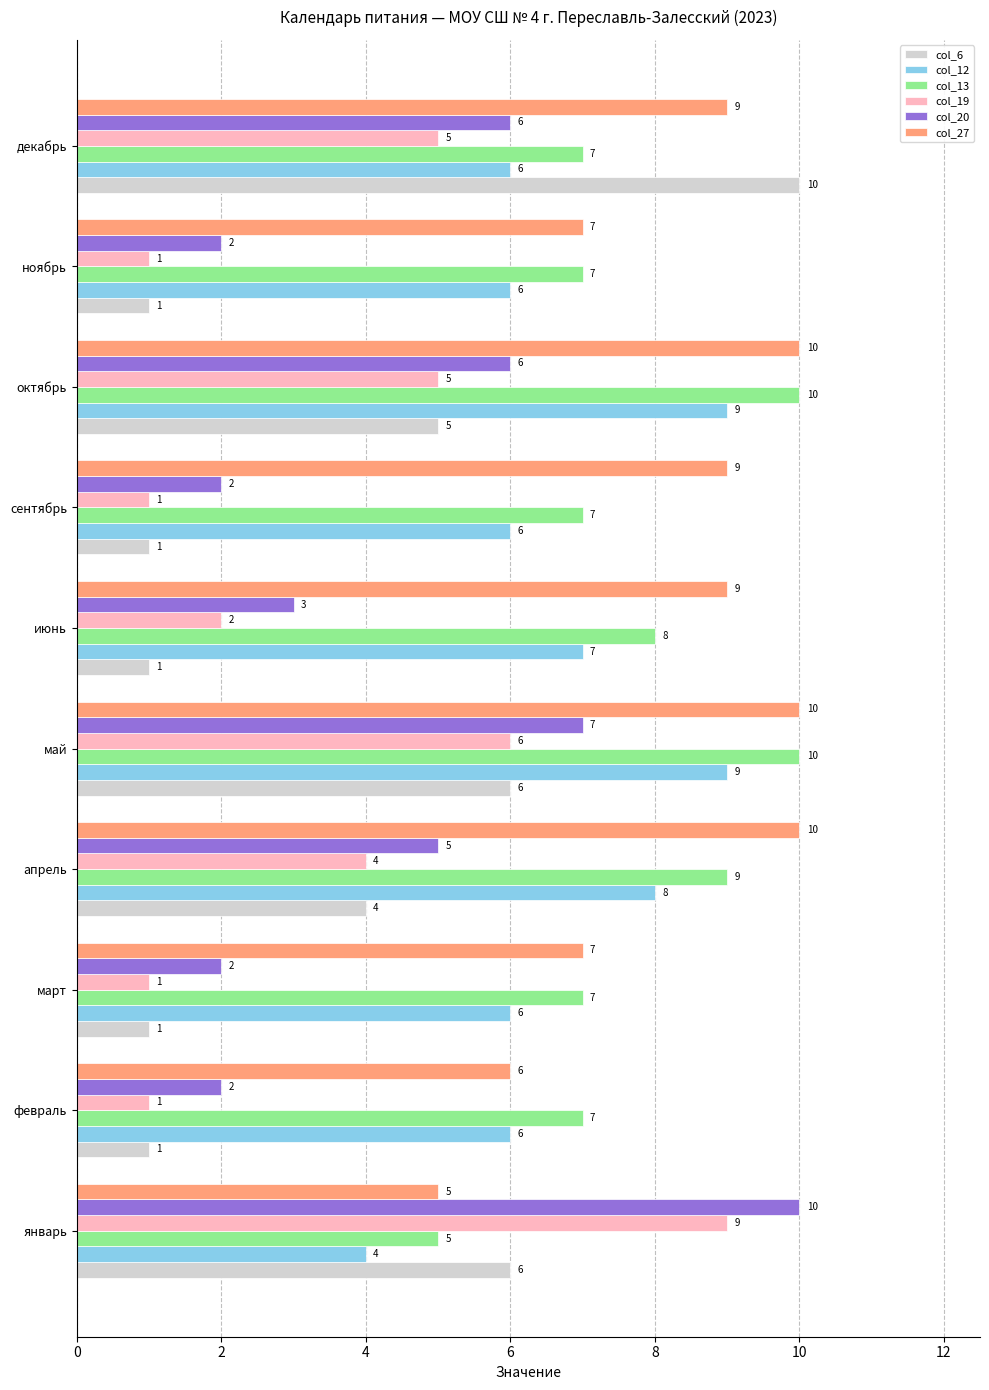

Which category has the lowest value in the col_12 series?

январь